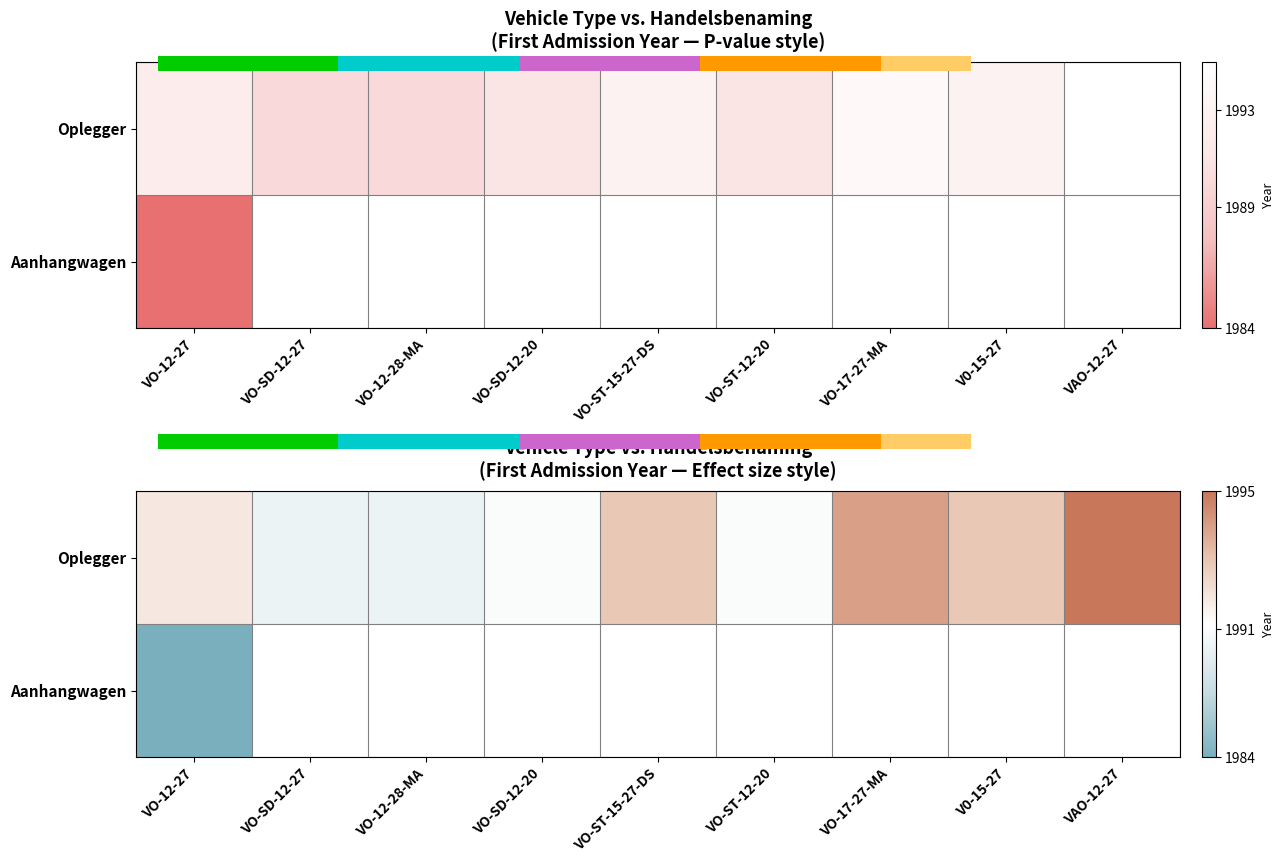

What is the sum of the Oplegger values at VO-SD-12-20 and VO-SD-12-27?

3981.0